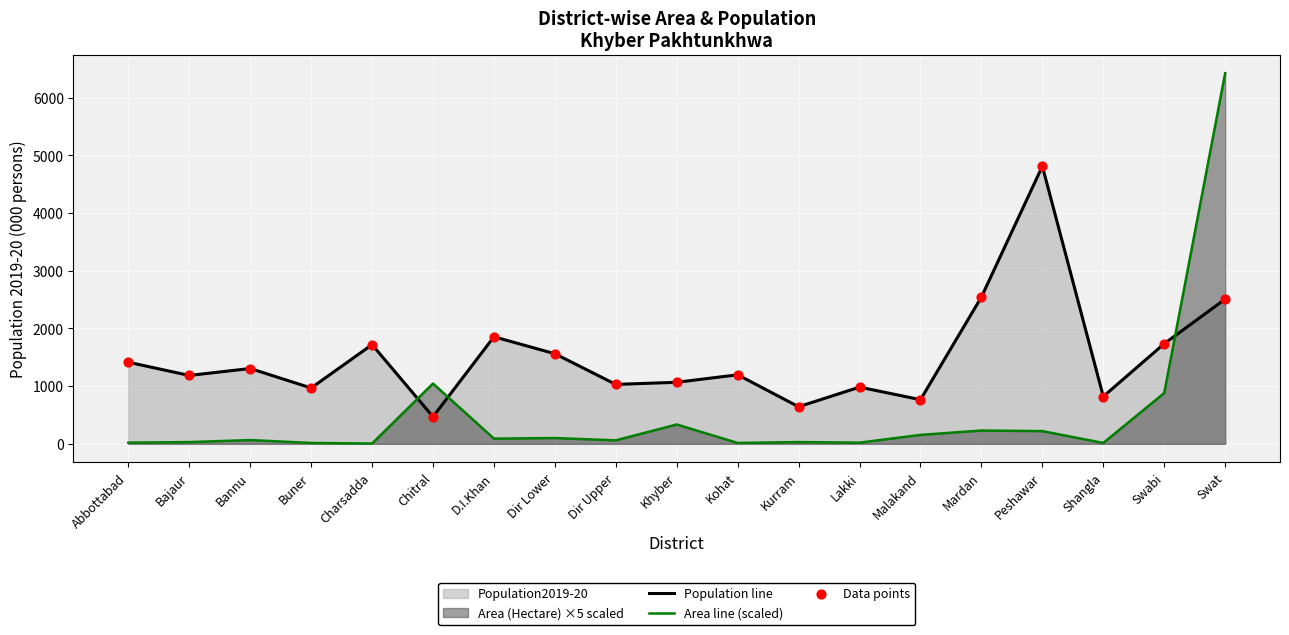

At how many categories does at least one series exceed 2905?

2